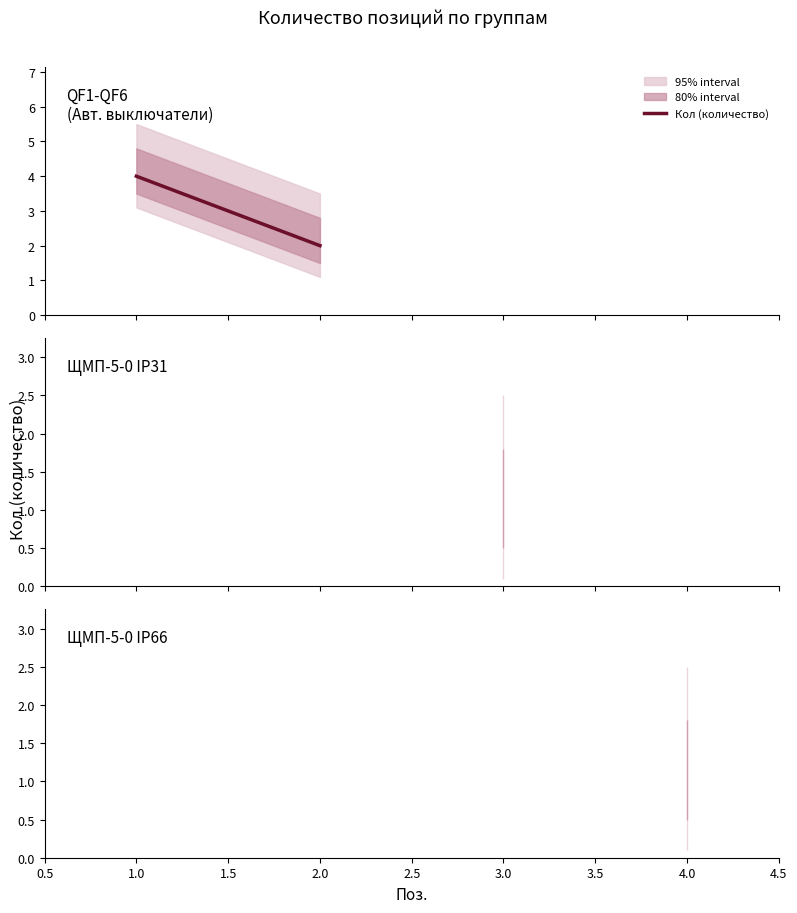

Is this an area chart (filled region under the line)?

No